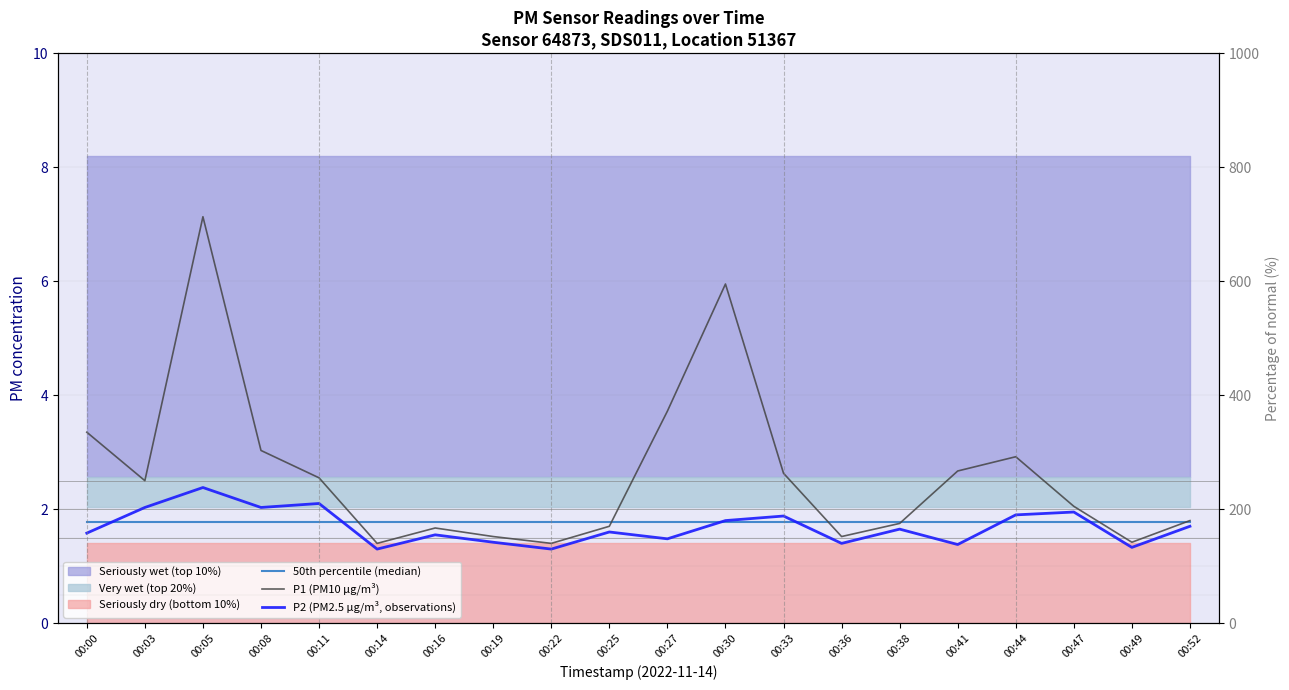

Rank the series at 00:27 from lowest to highest value.

P2 (PM2.5 µg/m³, observations), 50th percentile (median), P1 (PM10 µg/m³)